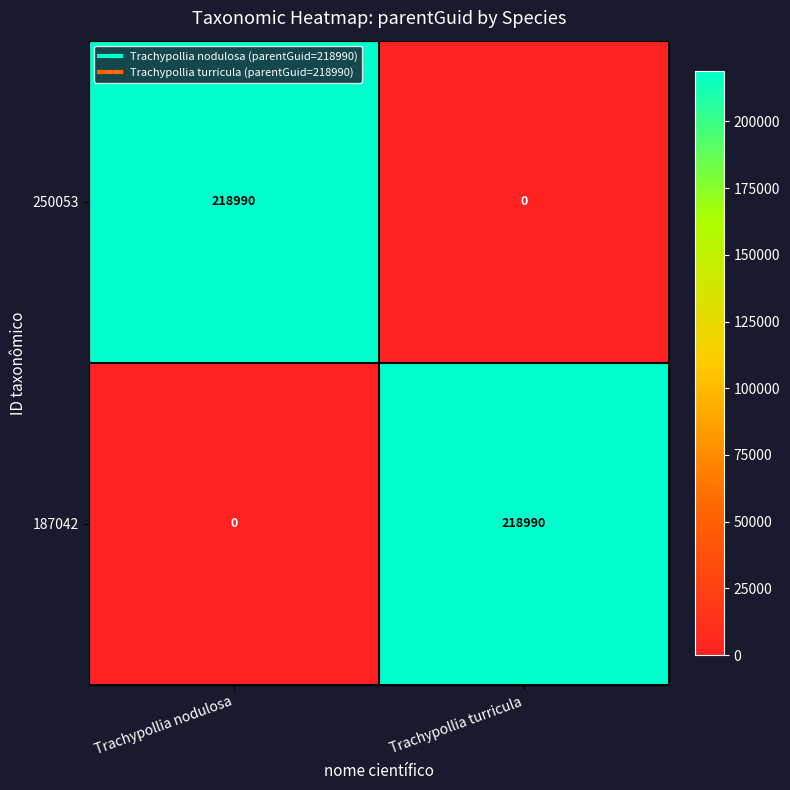

Reading left to right, extract all data points from this chart.

250053: Trachypollia nodulosa=218990	Trachypollia turricula=0
187042: Trachypollia nodulosa=0	Trachypollia turricula=218990